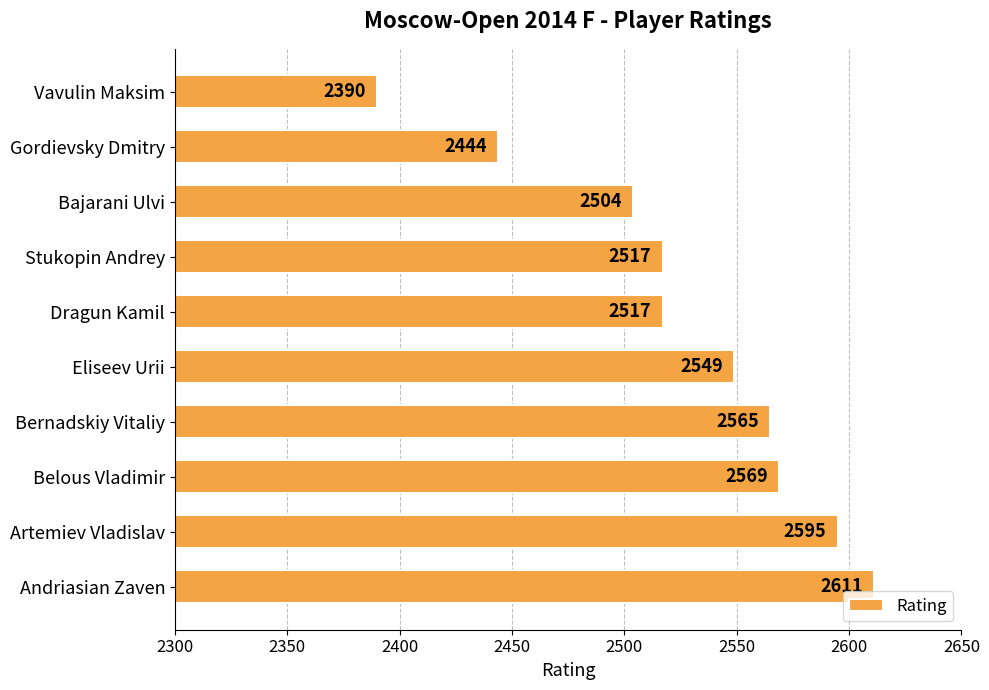

The chart shows a value of 2611 at Andriasian Zaven. True or false?

True